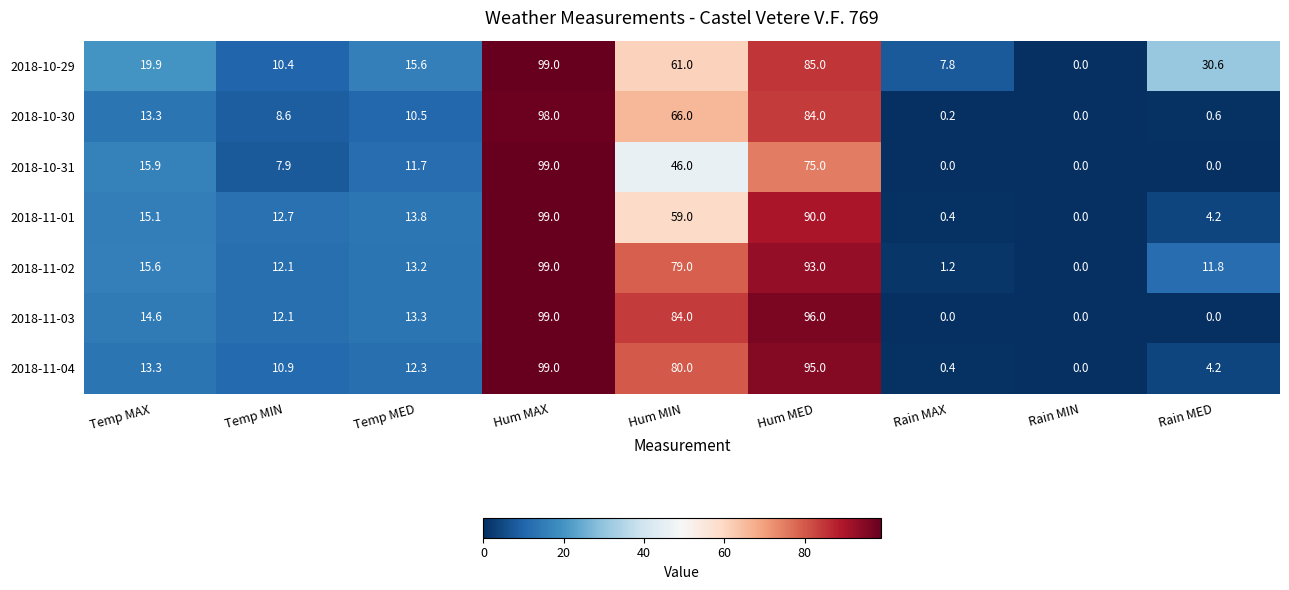

What is the difference between the 2018-11-02 values at Temp MED and Rain MIN?

13.2